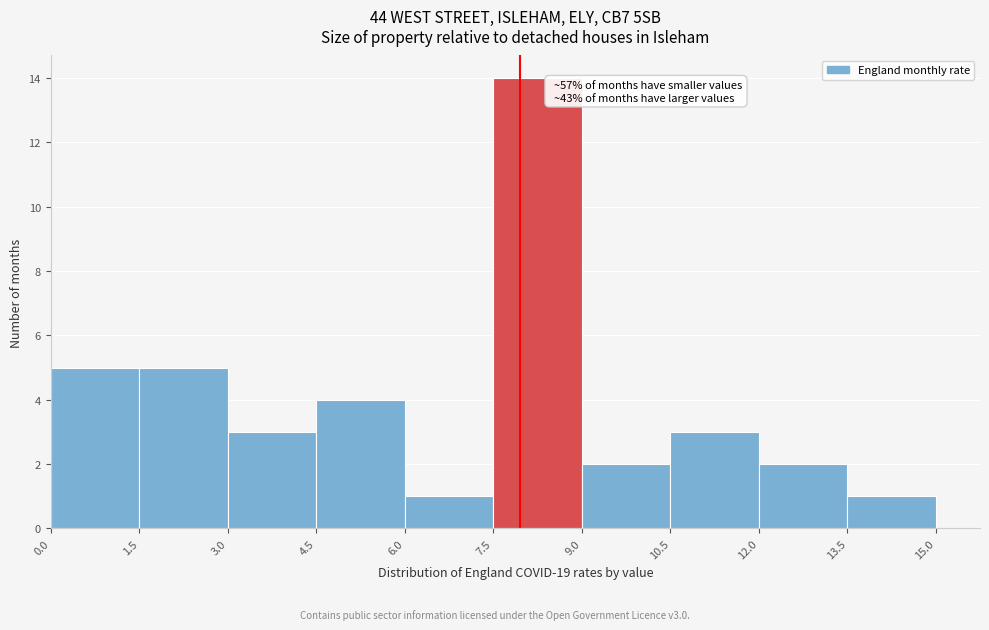

Over which range of the x-axis is the bar tallest?

7.5 to 9.0